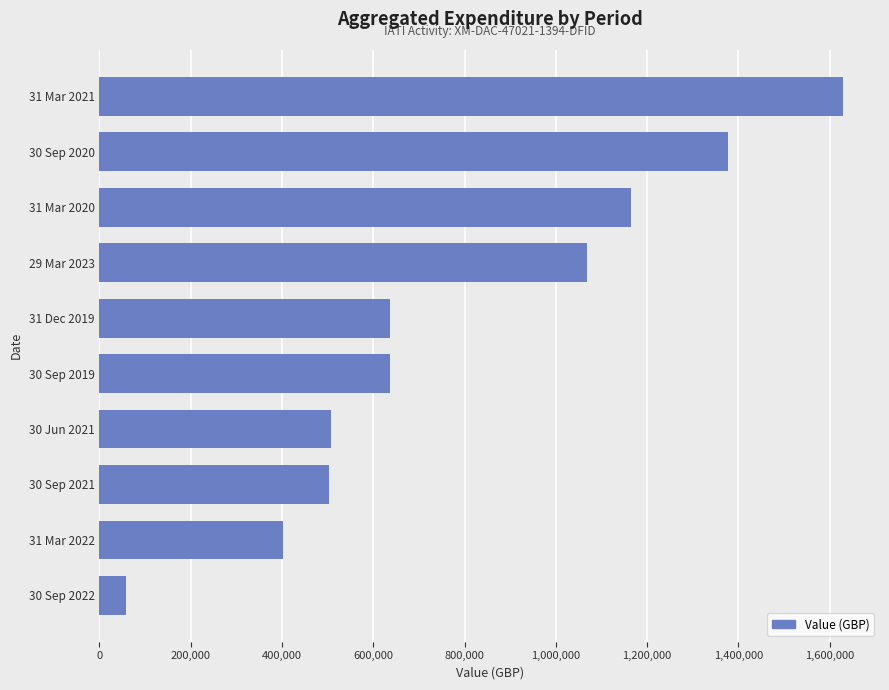

How many bars are there in total?

10